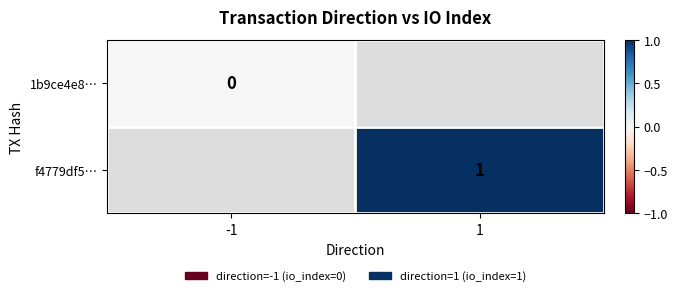

Is it true that f4779df5… equals 1 at 1?

True